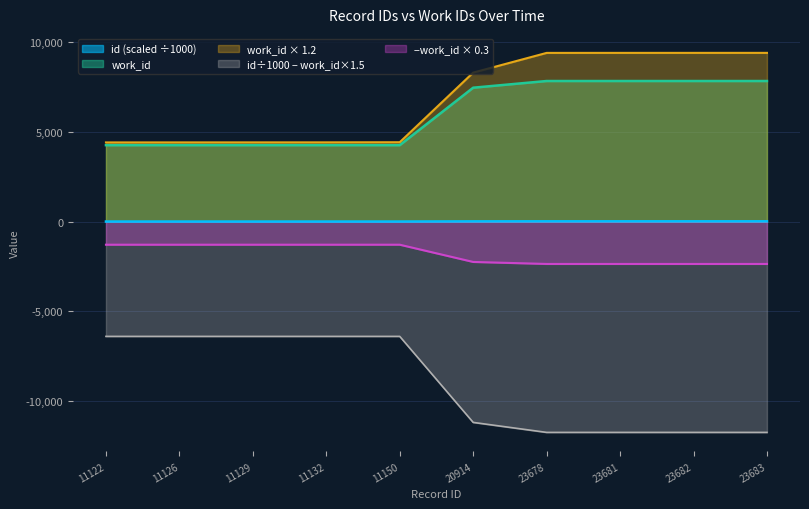

True or false: id and work_id intersect in this chart.

False